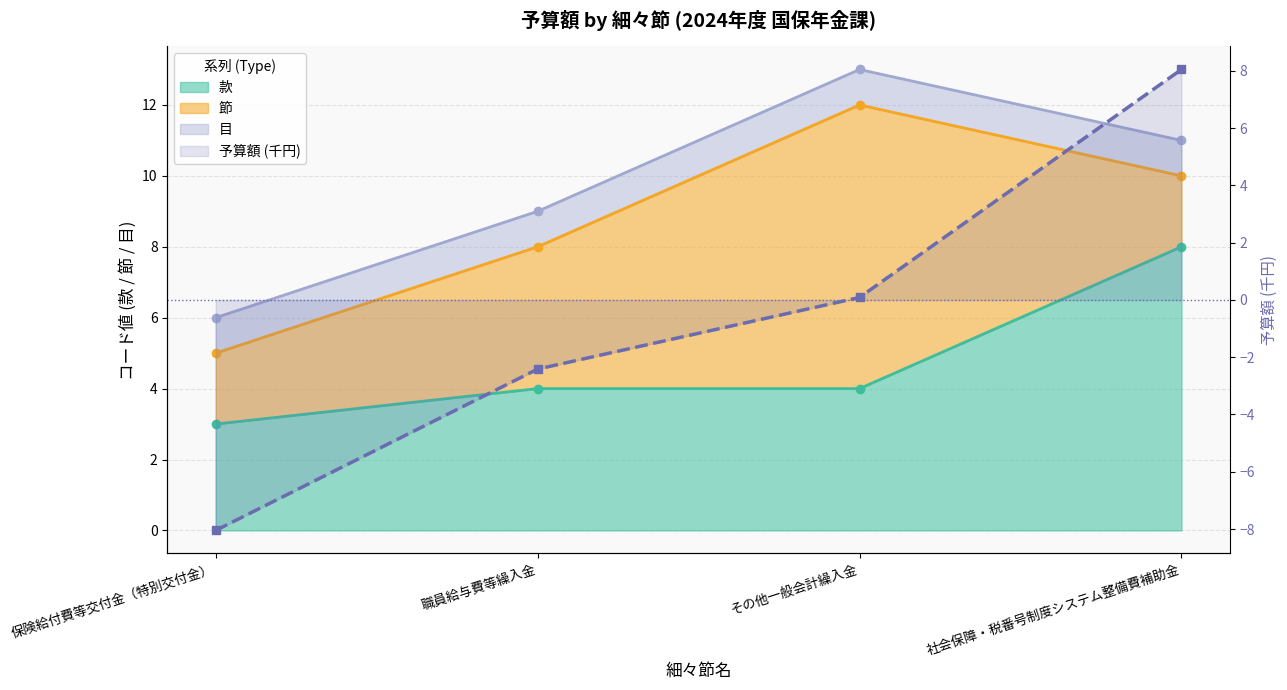

How many values are below 0?

2